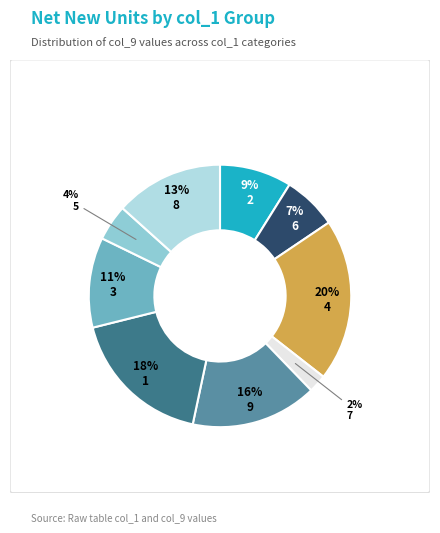

Is there a majority slice in this chart?

No